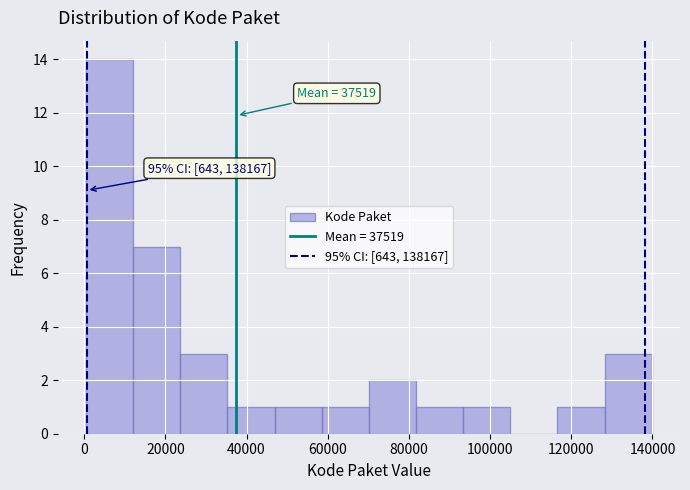

Which range on the x-axis has the tallest bar?

0 to 12000